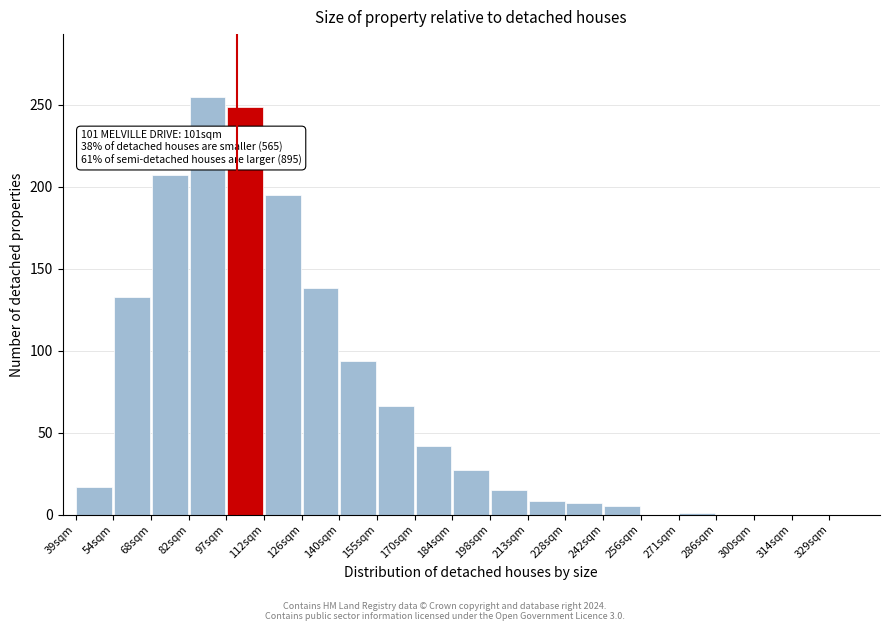

Which range on the x-axis has the tallest bar?

82.5 to 97.0